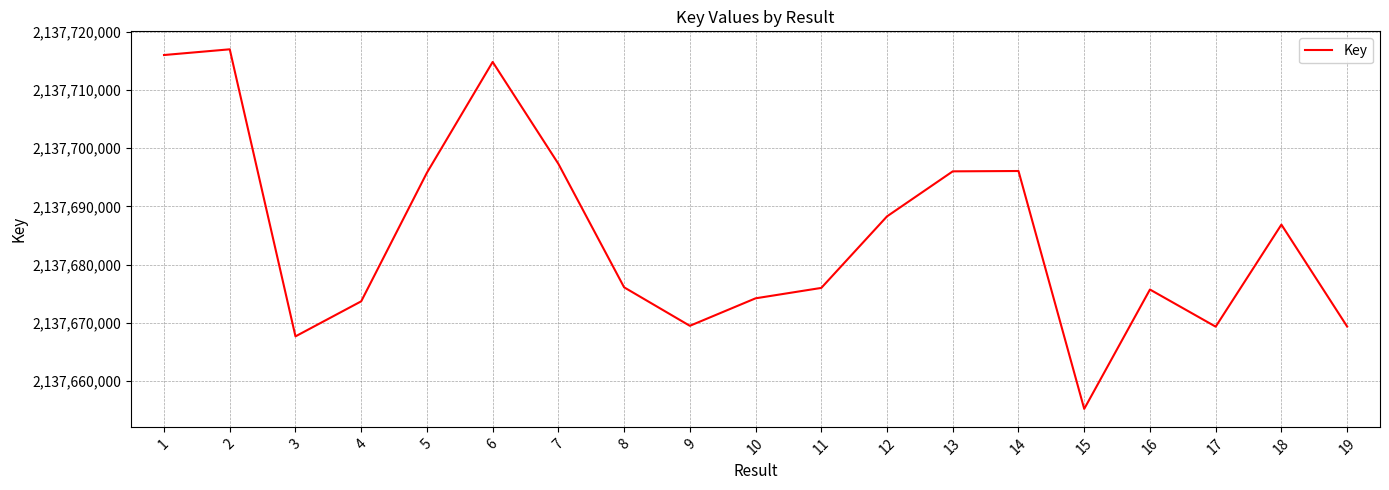

How many interior local valleys (lower than both neighbors) does the data have?

4